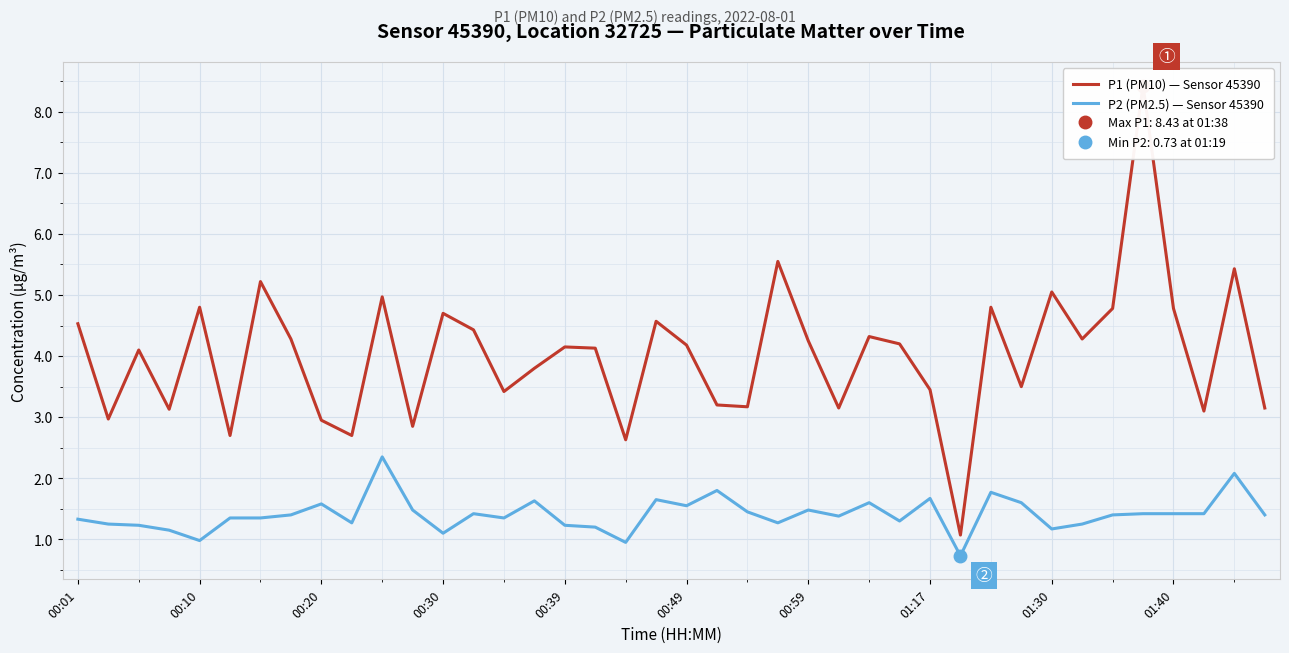

What is the maximum value for P2 (PM2.5) — Sensor 45390?

2.4